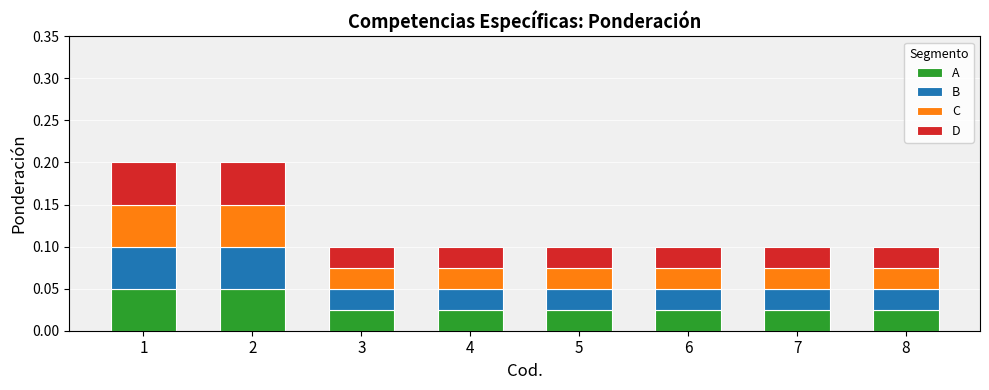

Between 5 and 8, which series saw the biggest shift?

A